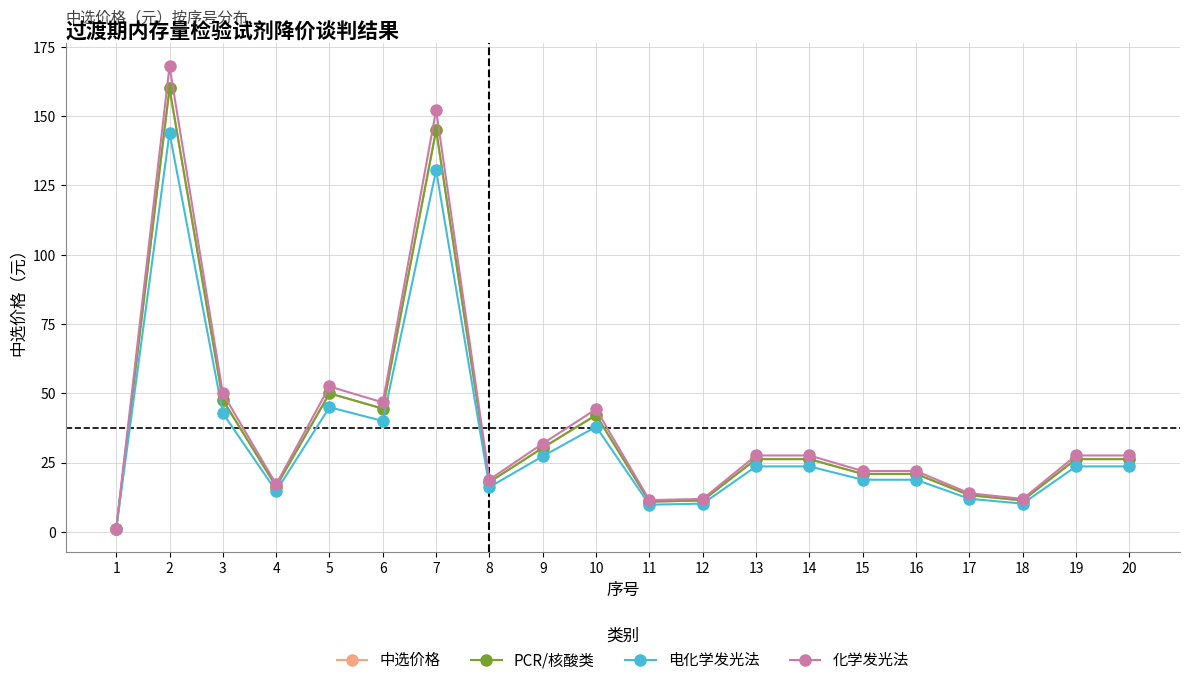

Between 6 and 19, which series saw the biggest shift?

化学发光法